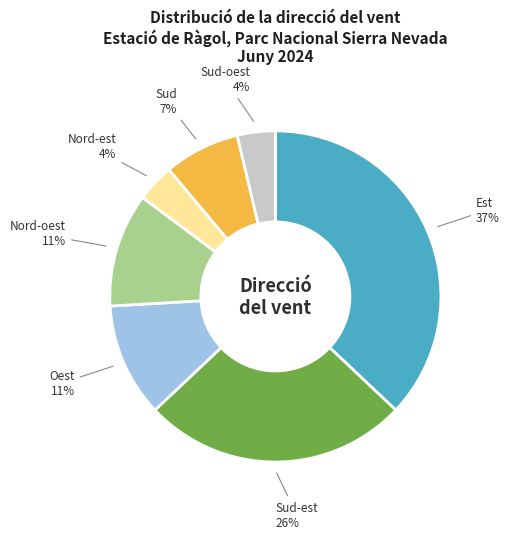

True or false: Oest accounts for 23% of the total.

False